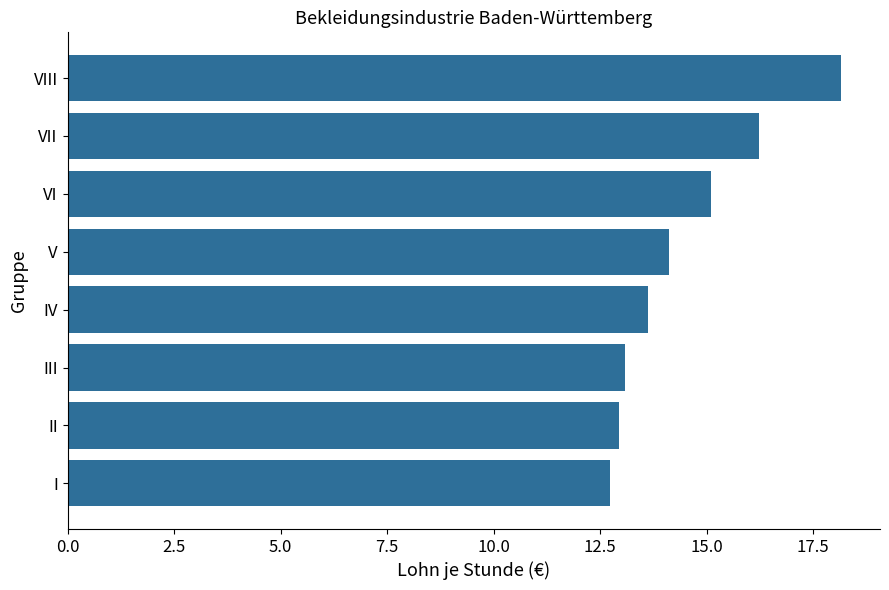

Reading top to bottom, list all the values displayed in this chart.

VIII=18.2	VII=16.2	VI=15.1	V=14.1	IV=13.6	III=13.1	II=12.9	I=12.7